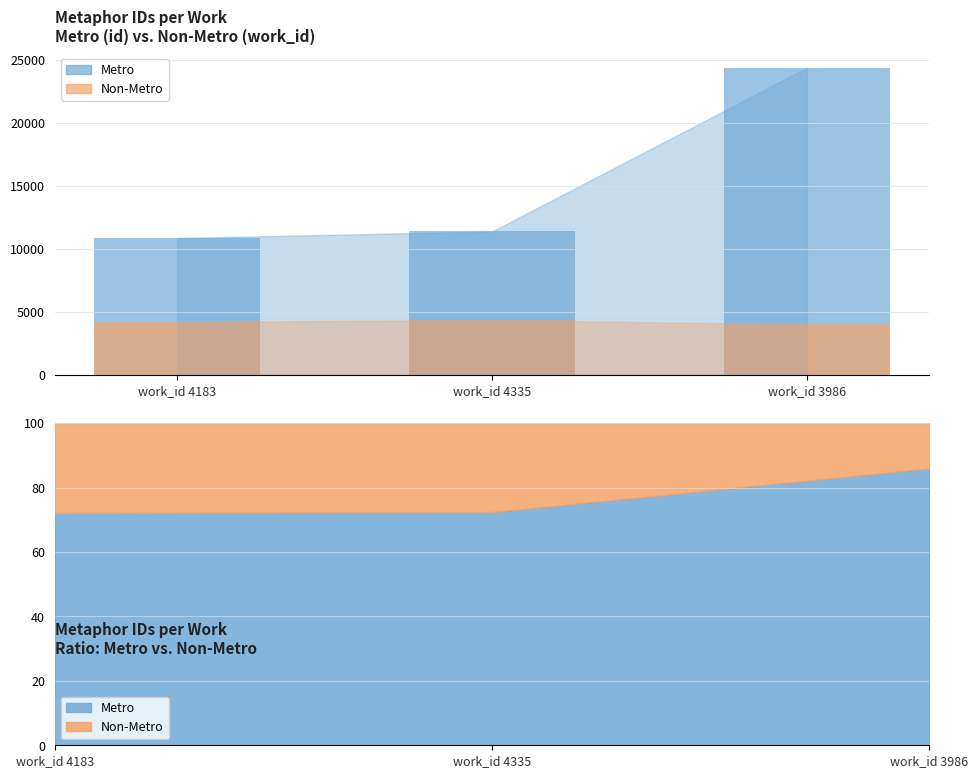

At which label does Non-Metro first exceed 4183?

work_id 4335